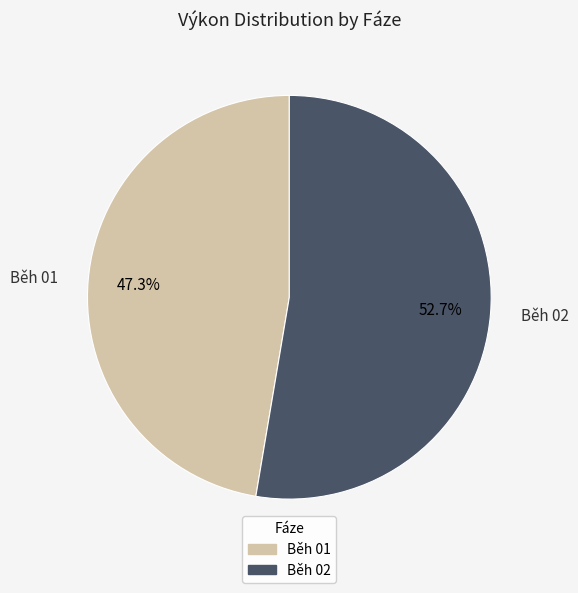

To the nearest percent, what is the difference between the largest and smallest slice percentages?

5%